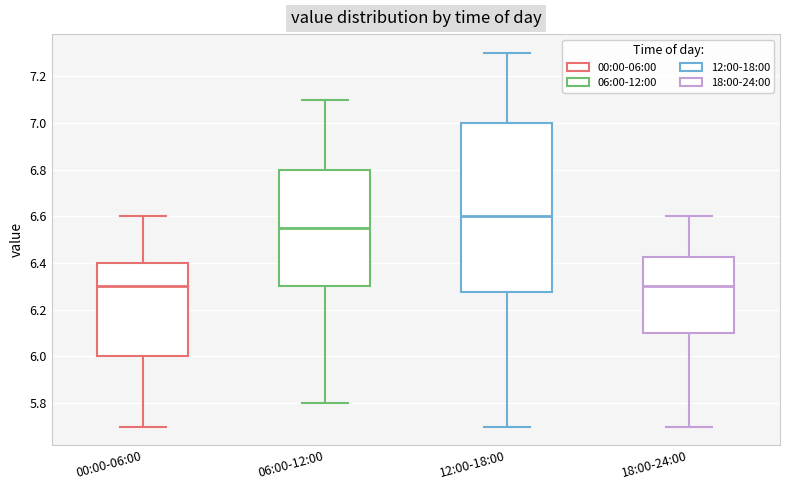

Comparing the boxes themselves (not the whiskers), which one is the tallest?

12:00-18:00